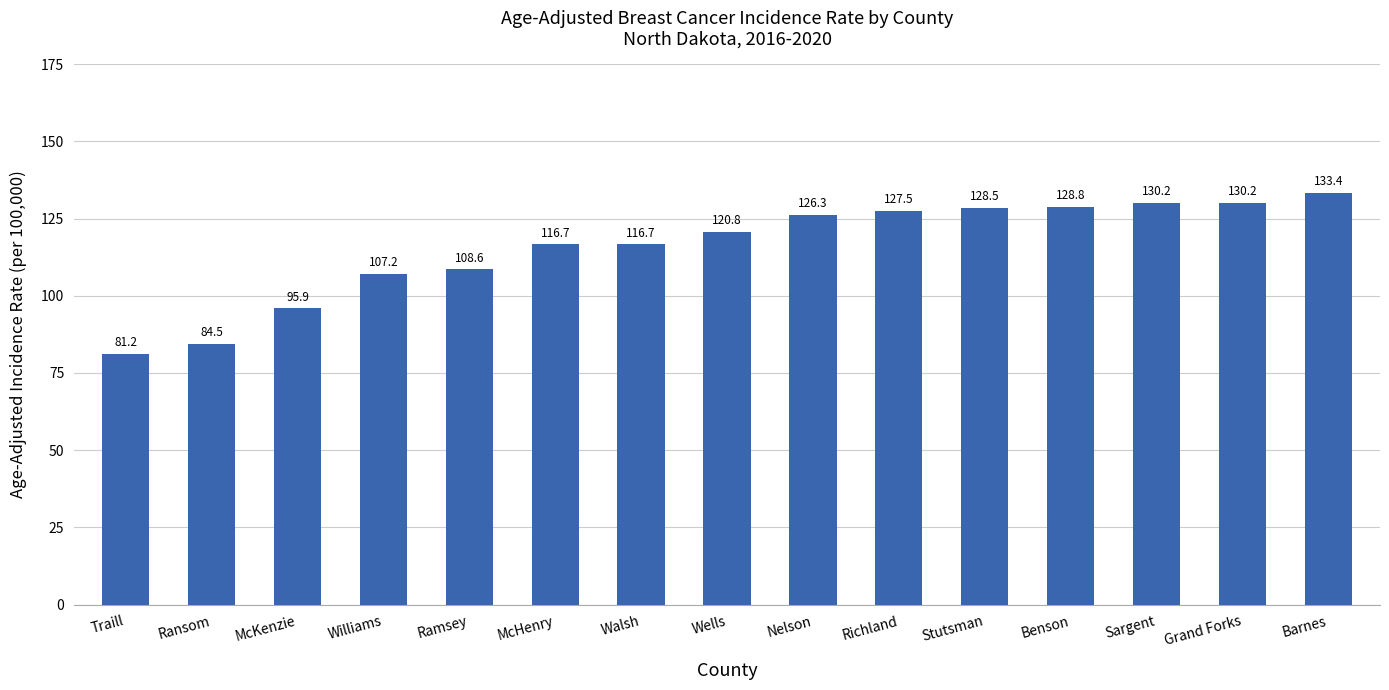

Reading left to right, what are all the values shown in this chart?

Traill=81.2	Ransom=84.5	McKenzie=95.9	Williams=107.2	Ramsey=108.6	McHenry=116.7	Walsh=116.7	Wells=120.8	Nelson=126.3	Richland=127.5	Stutsman=128.5	Benson=128.8	Sargent=130.2	Grand Forks=130.2	Barnes=133.4